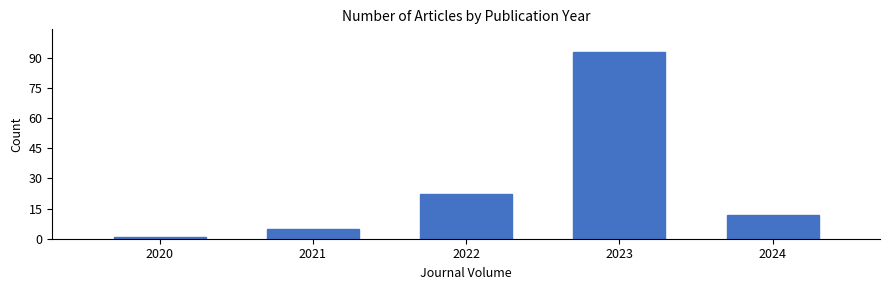

Reading left to right, what are all the values shown in this chart?

1	5	22	93	12